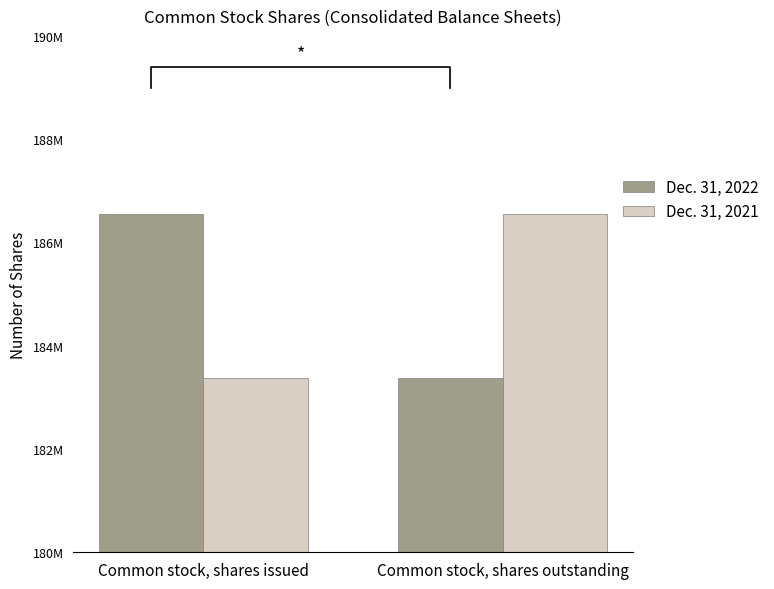

What is the minimum value for Dec. 31, 2021?

183381000